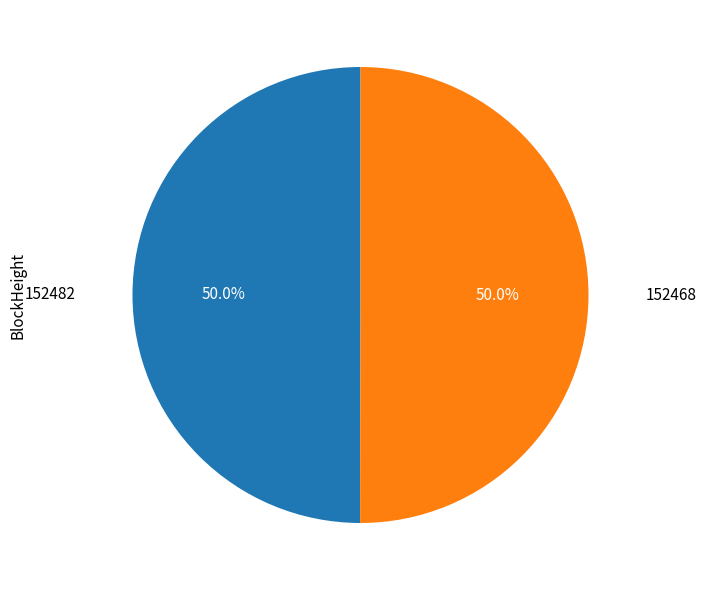

How many segments does this pie chart have?

2